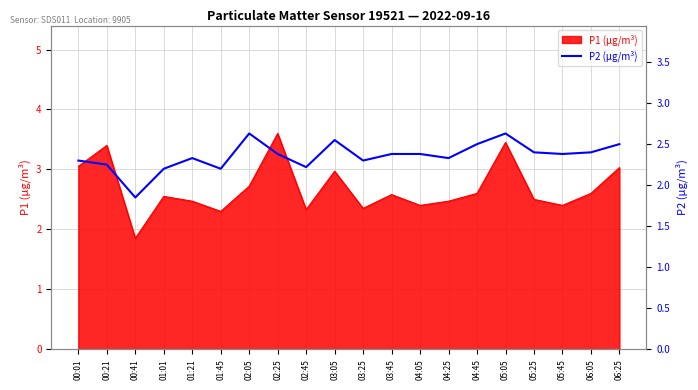

Is it true that the value at 02:05 is 4.3?

False